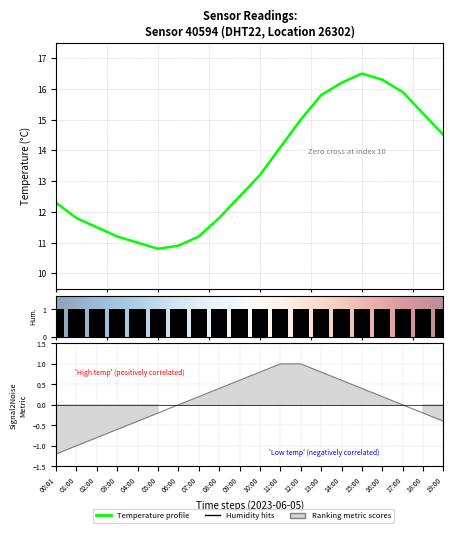

True or false: the data shows 19.9 at 02:00.

False